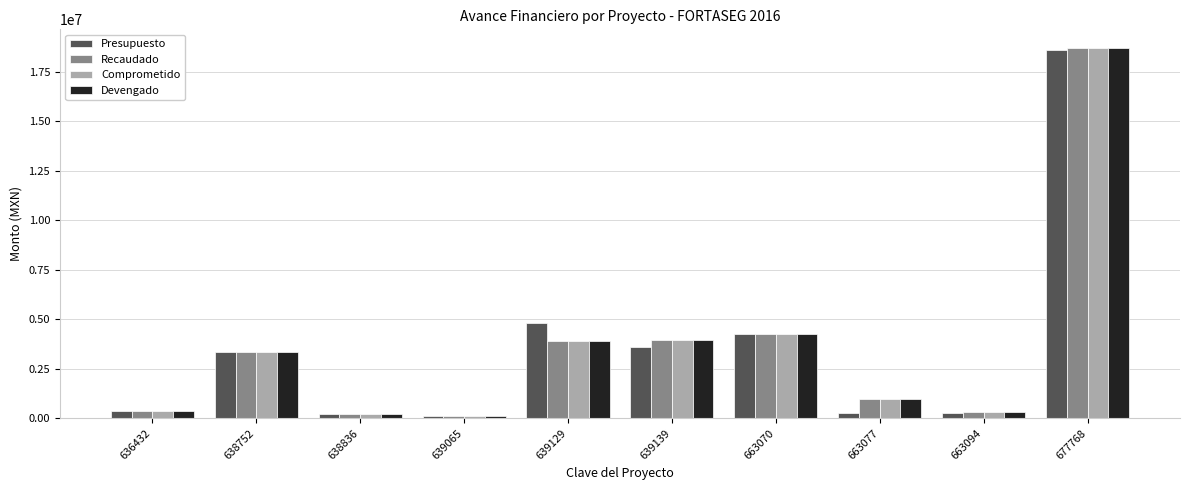

What is the greatest value displayed?

18693130.0